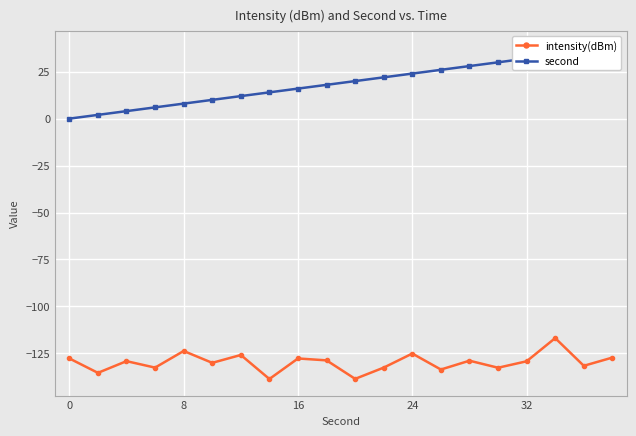

In intensity(dBm), how many points are lower than both neighbors (excluding endpoints)?

8